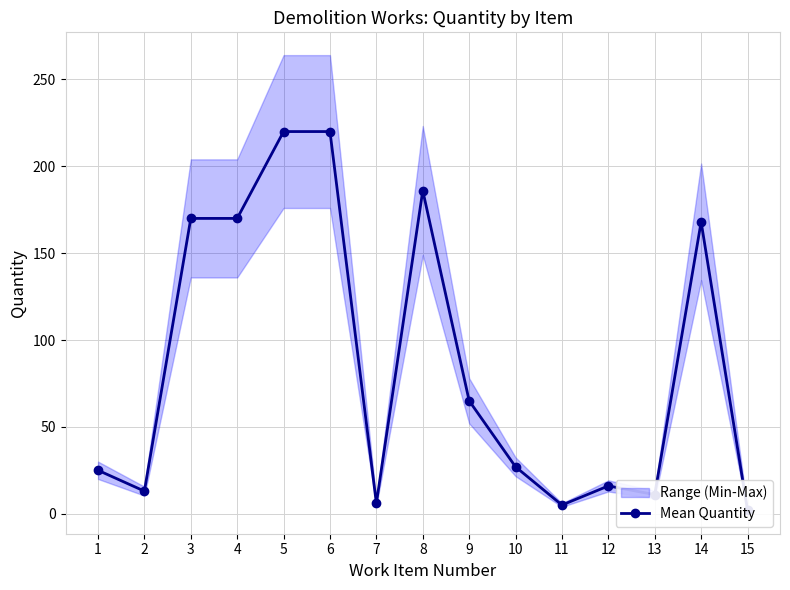

True or false: there are more than 1 points higher than both neighbors.

True